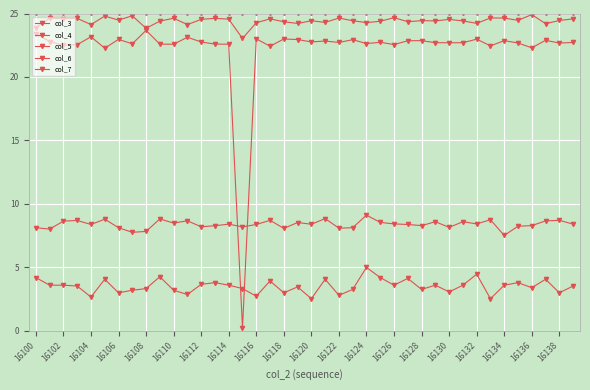

At which label does col_3 reach its minimum?

16100